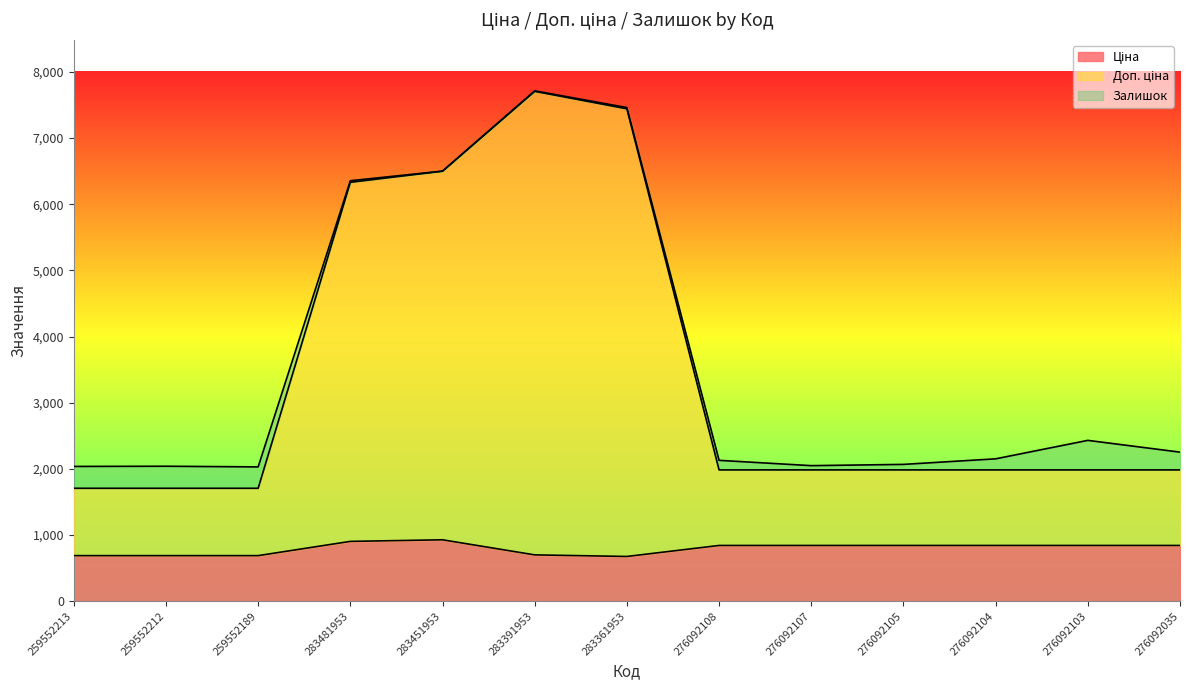

What is the sum of the Доп. ціна values at 276092108 and 276092103?

3969.7